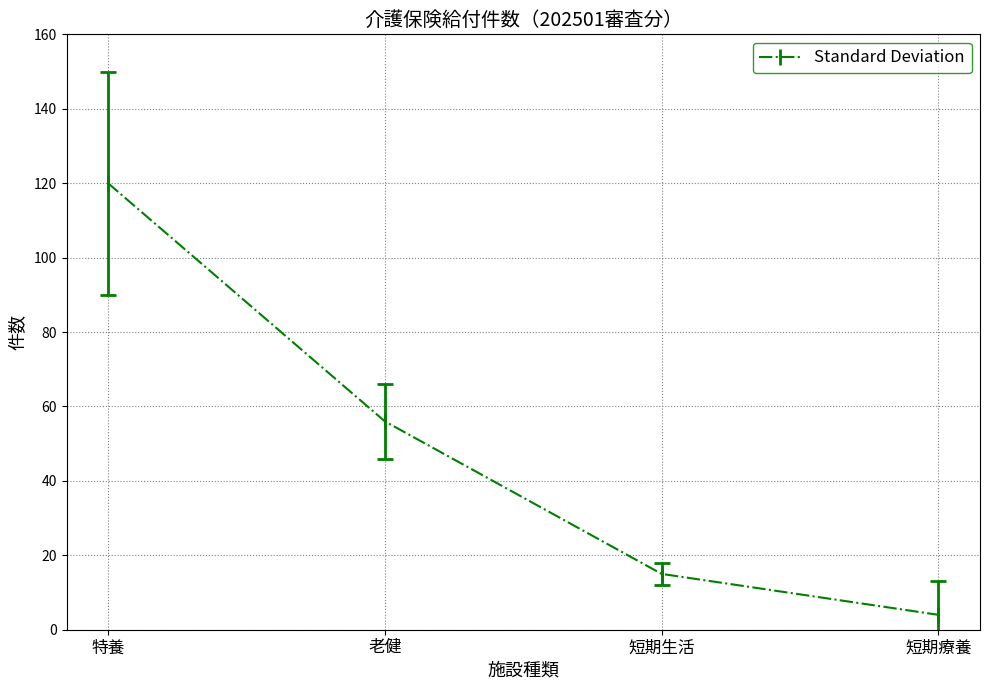

List the labels in order of value, smallest first.

短期療養, 短期生活, 老健, 特養